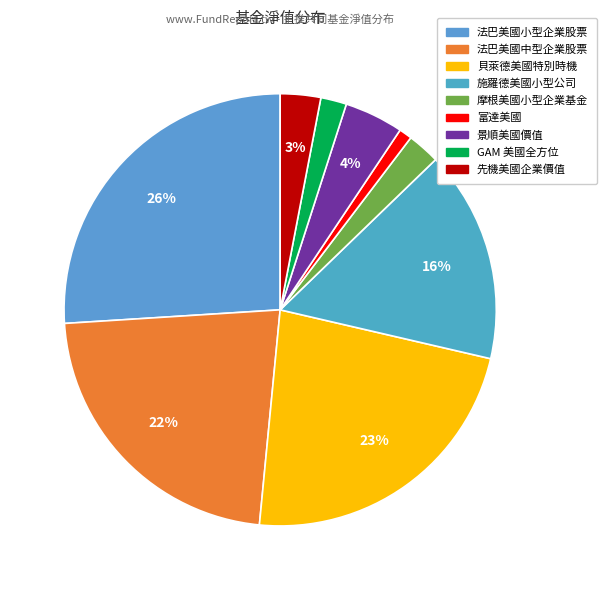

What is the smallest slice in the pie chart?

富達美國